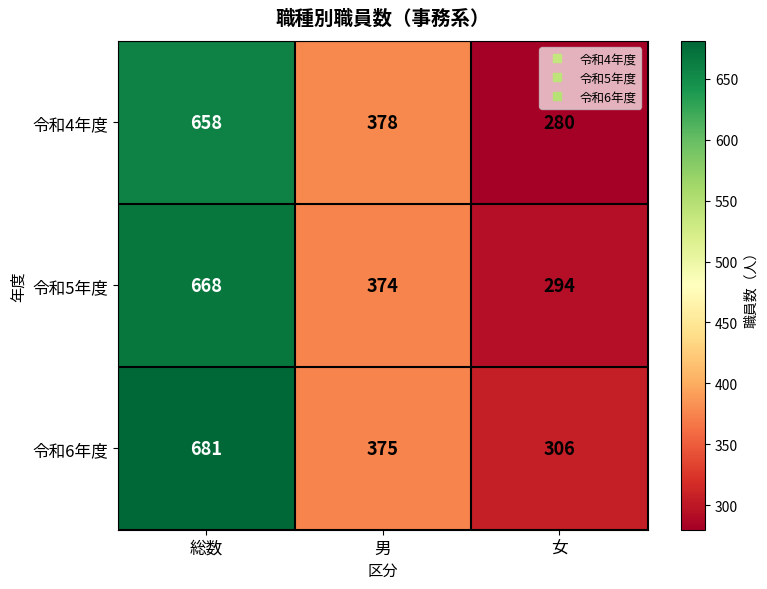

At which category does the chart reach its peak across all series?

総数